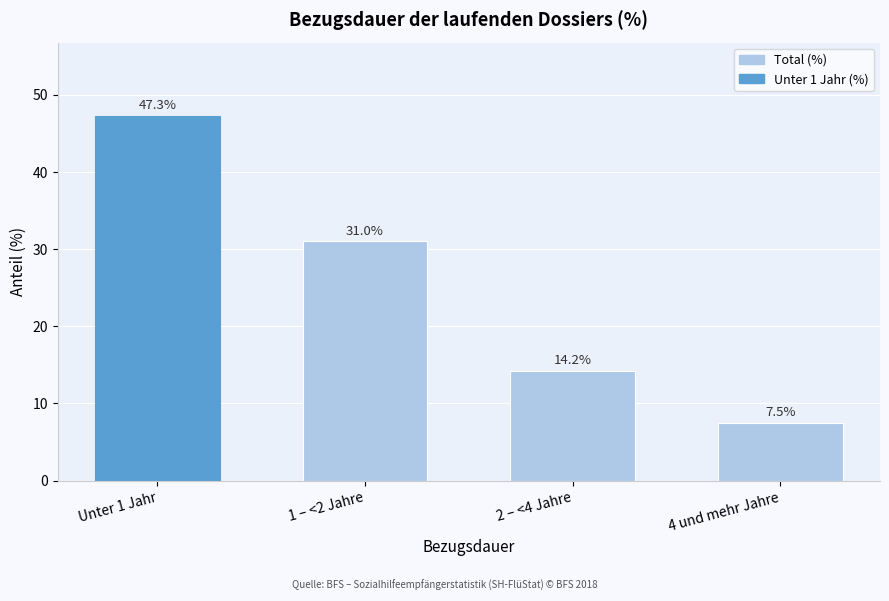

Reading left to right, list all the values displayed in this chart.

Unter 1 Jahr=47.3	1 – <2 Jahre=31.0	2 – <4 Jahre=14.2	4 und mehr Jahre=7.5